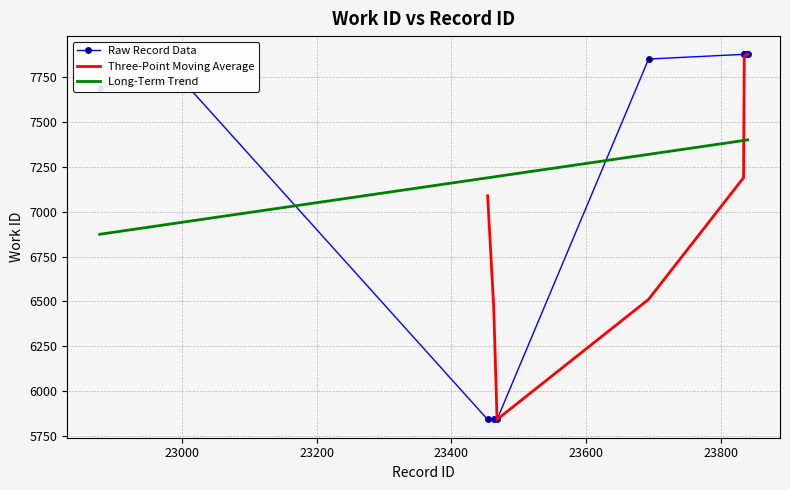

The work_id series shows 10871.4 at 23840. True or false?

False